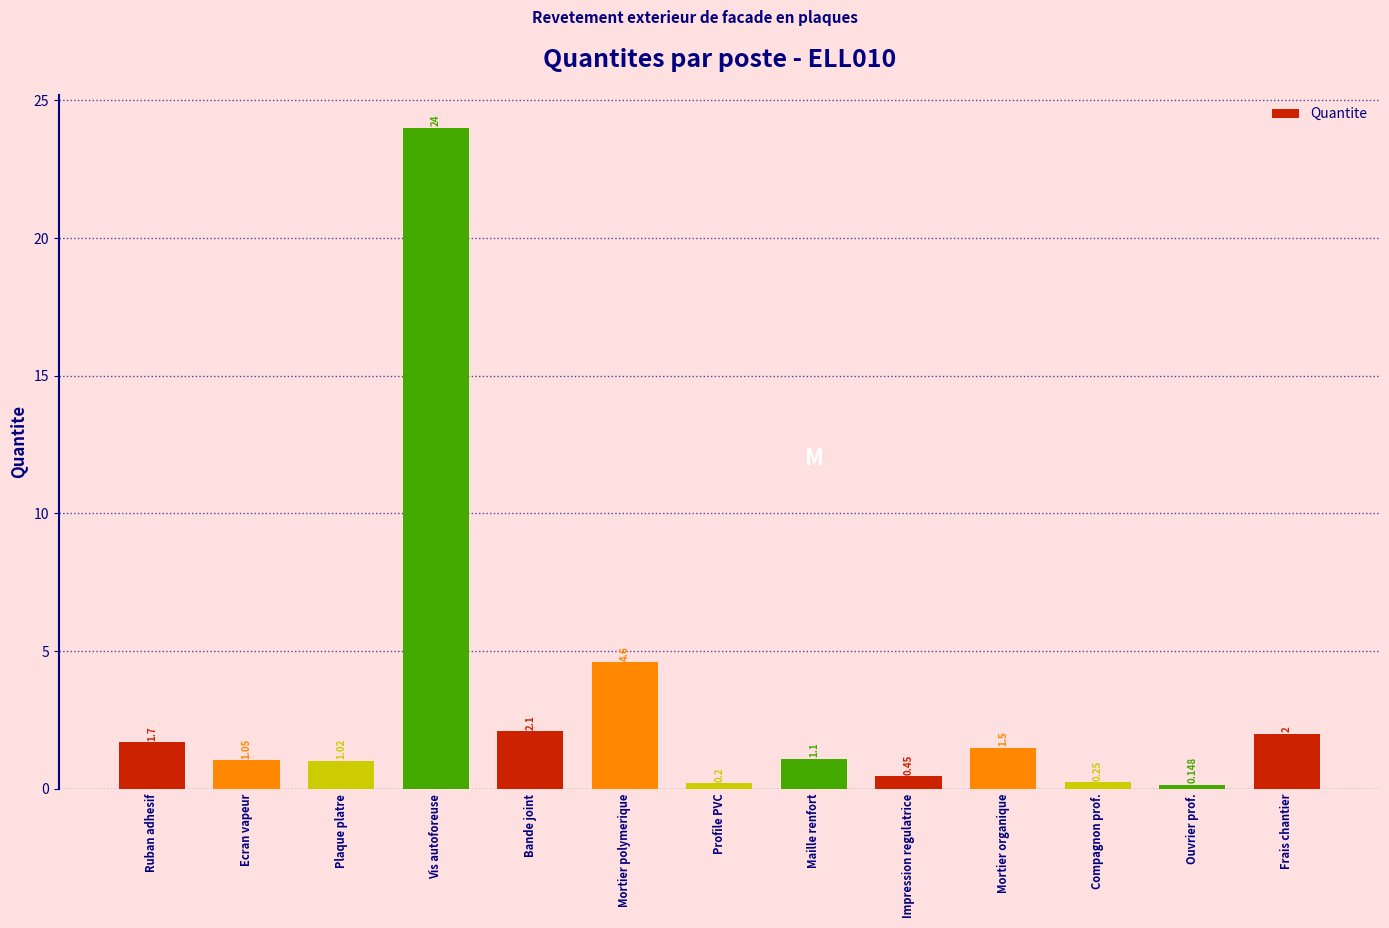

Between Mortier polymerique and Bande joint, which is larger?

Mortier polymerique